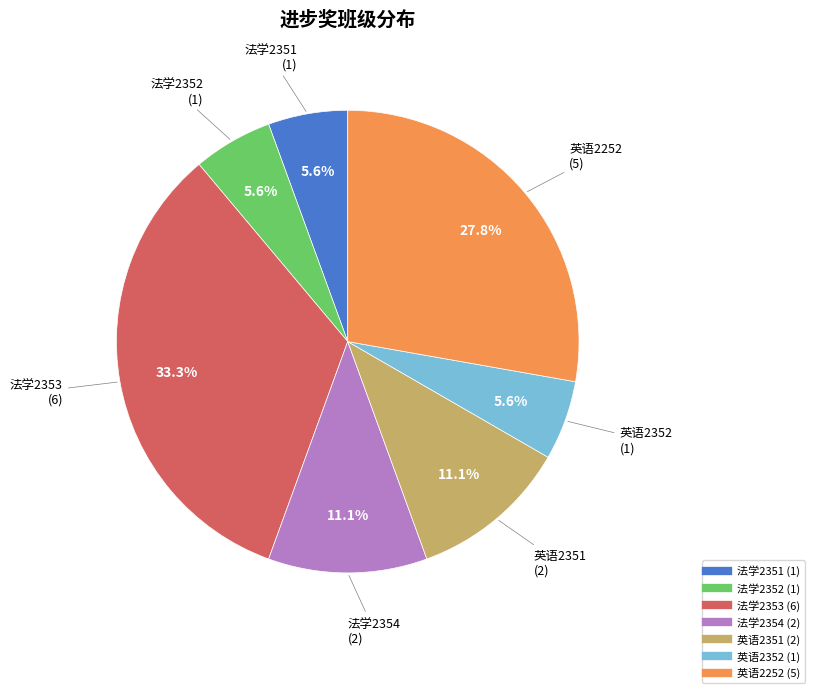

Is it true that 法学2351 is 17% of the pie?

False